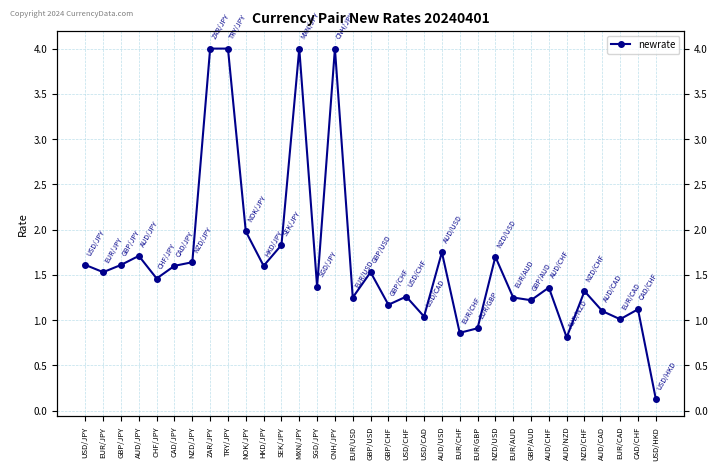

What is the sum of the values at EUR/CAD and USD/JPY?

2.6